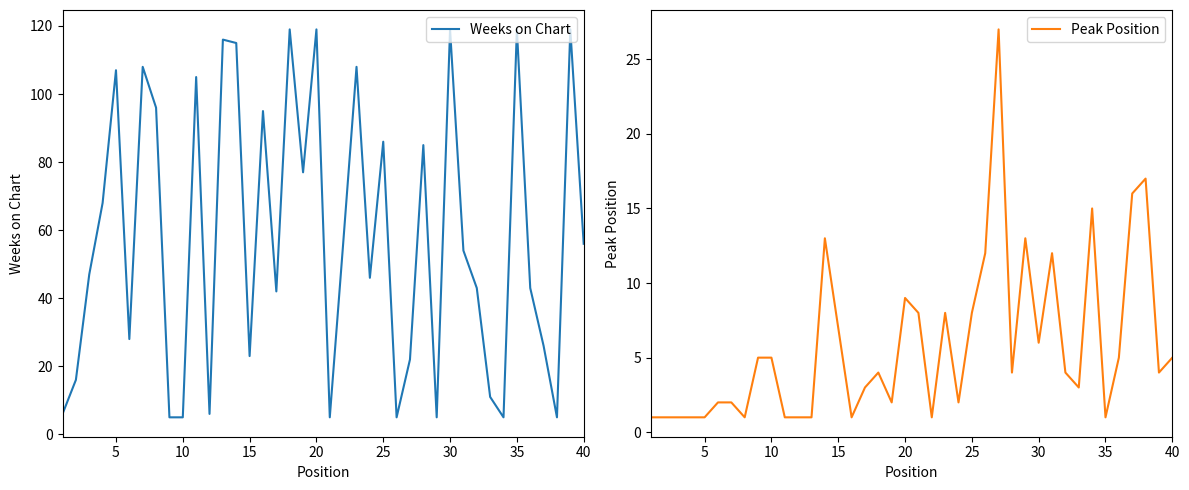

What is the highest value of the Weeks on Chart series?

119